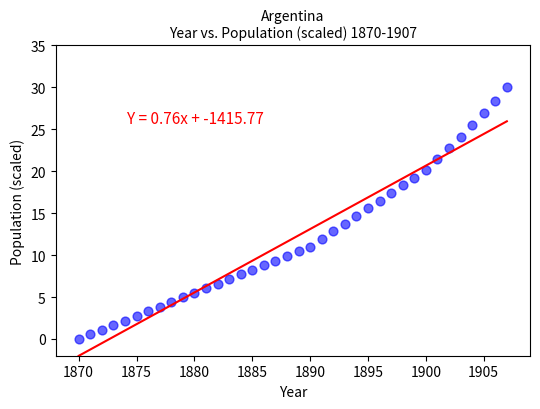

What is the range of Y values (max minus min)?

30.0